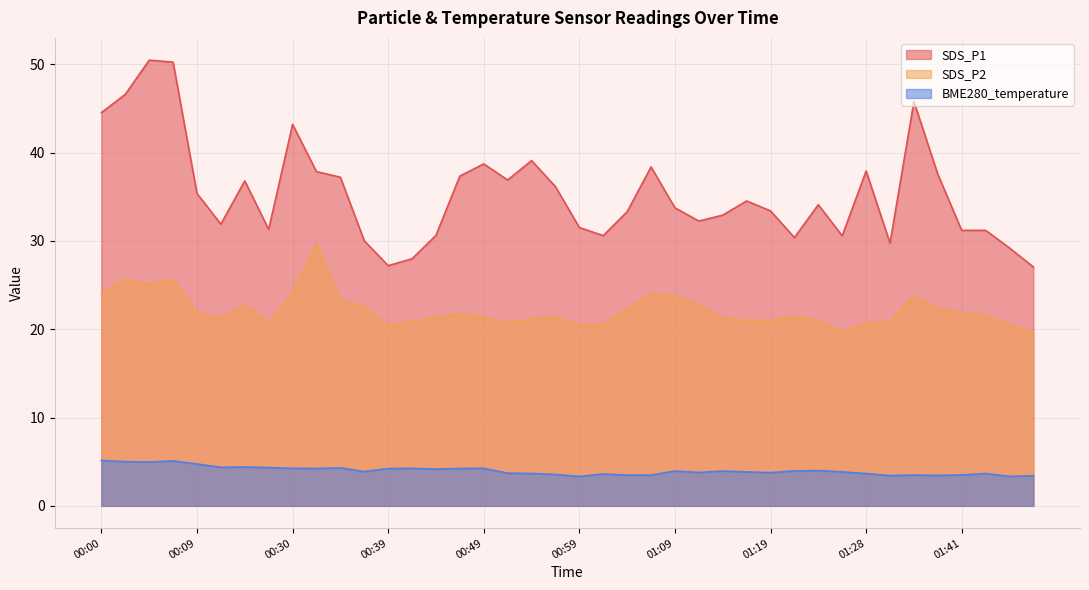

At which category is the sum across all series the highest?

00:07